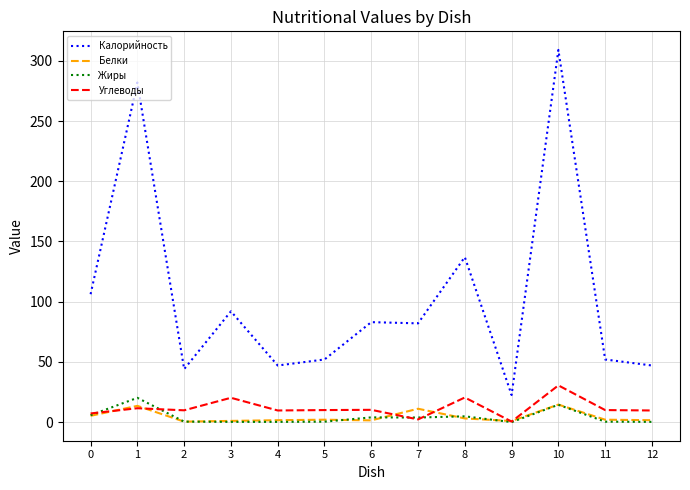

The Белки series shows 0.9 at 9. True or false?

True